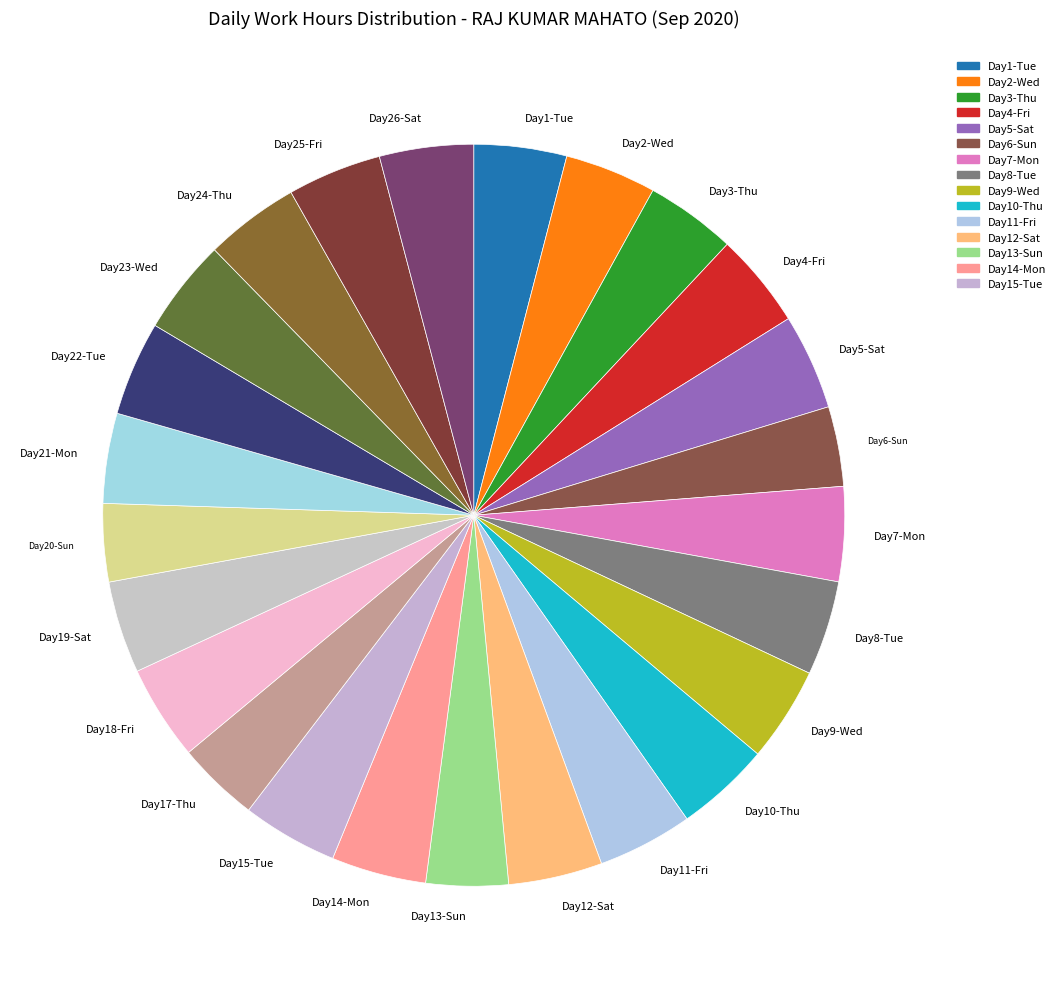

What is the ratio of the value at Day14-Mon to the value at Day11-Fri?

1.0